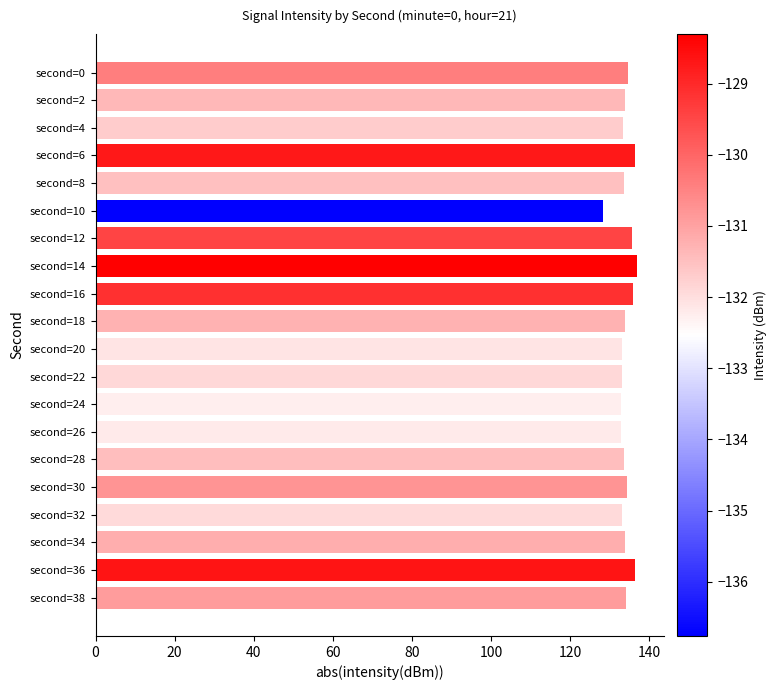

What is the sum of the values at second=34 and second=0?

268.5